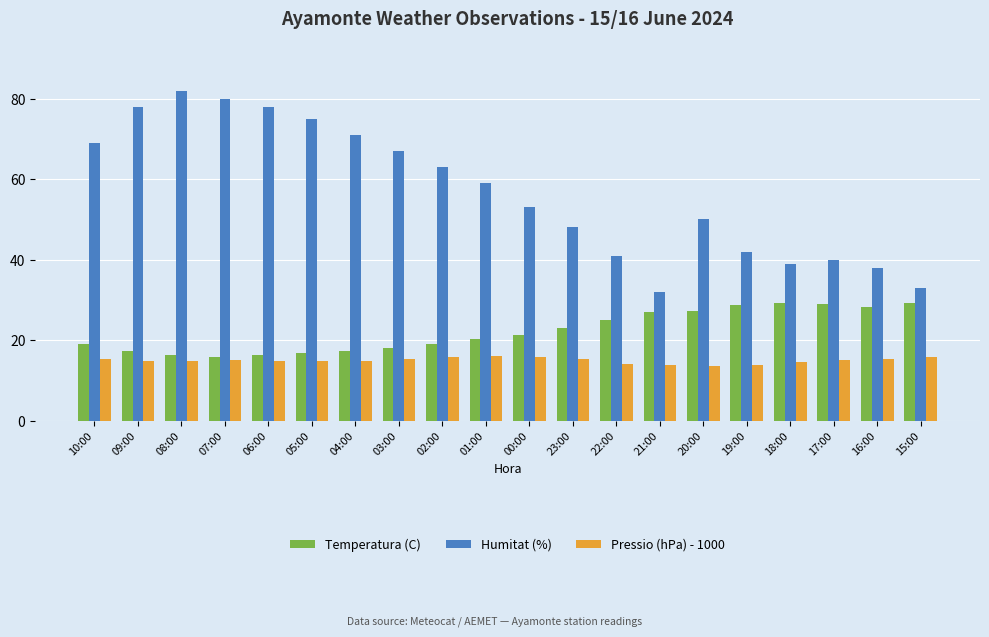

List the series in order of their peak value, highest first.

Humitat (%), Temperatura (C), Pressio (hPa) - 1000